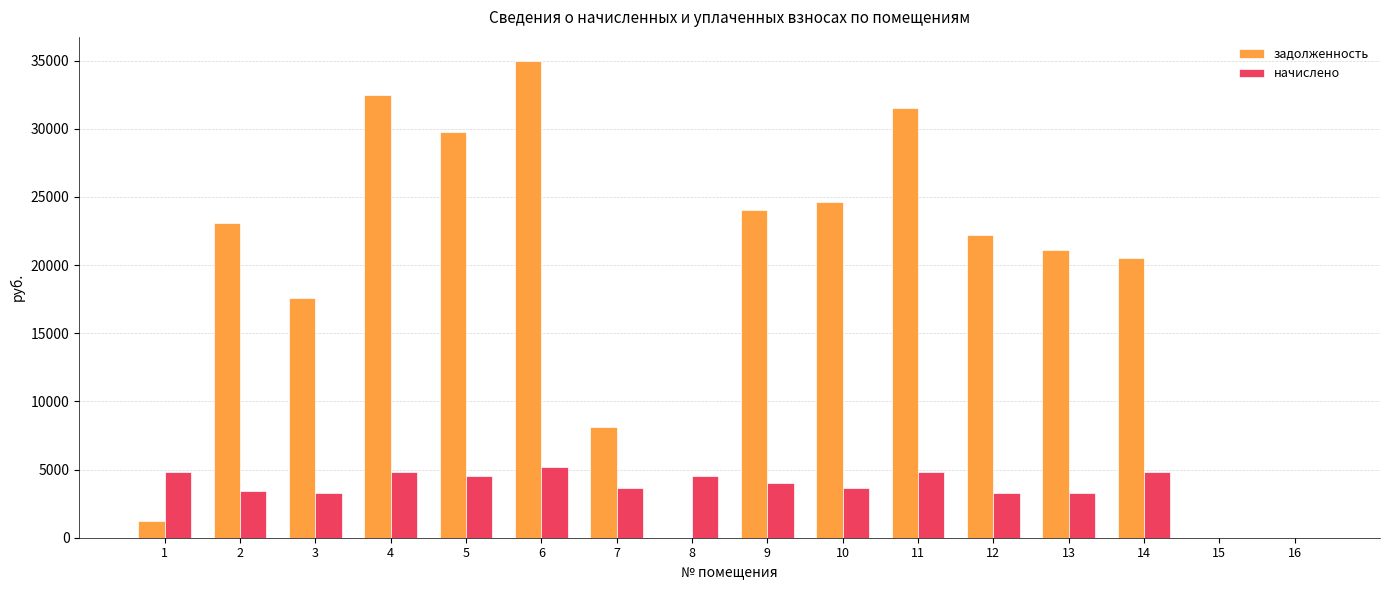

Which series has the largest total across all categories?

задолженность